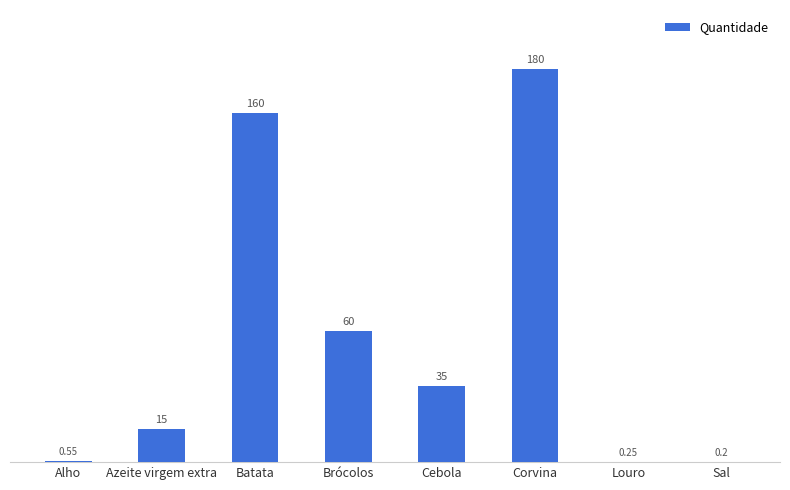

What is the change in value from Batata to Cebola?

-125.0